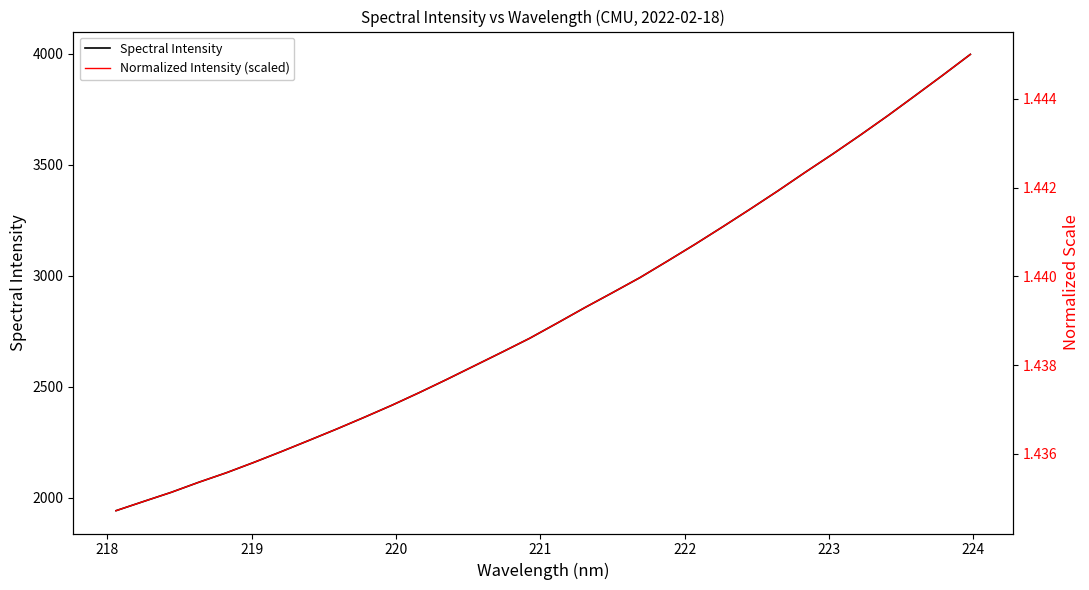

Which series has the largest total across all categories?

Spectral Intensity